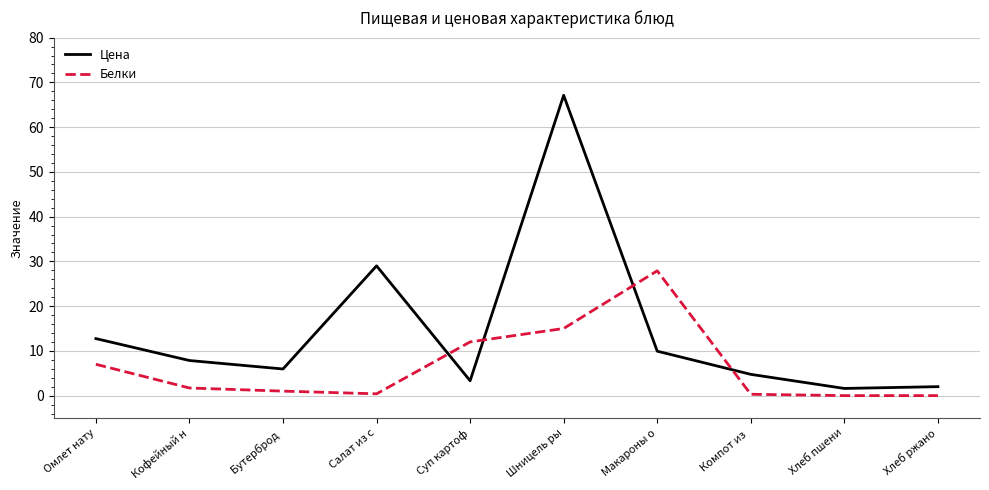

Which category has the highest value in the Белки series?

Макароны о